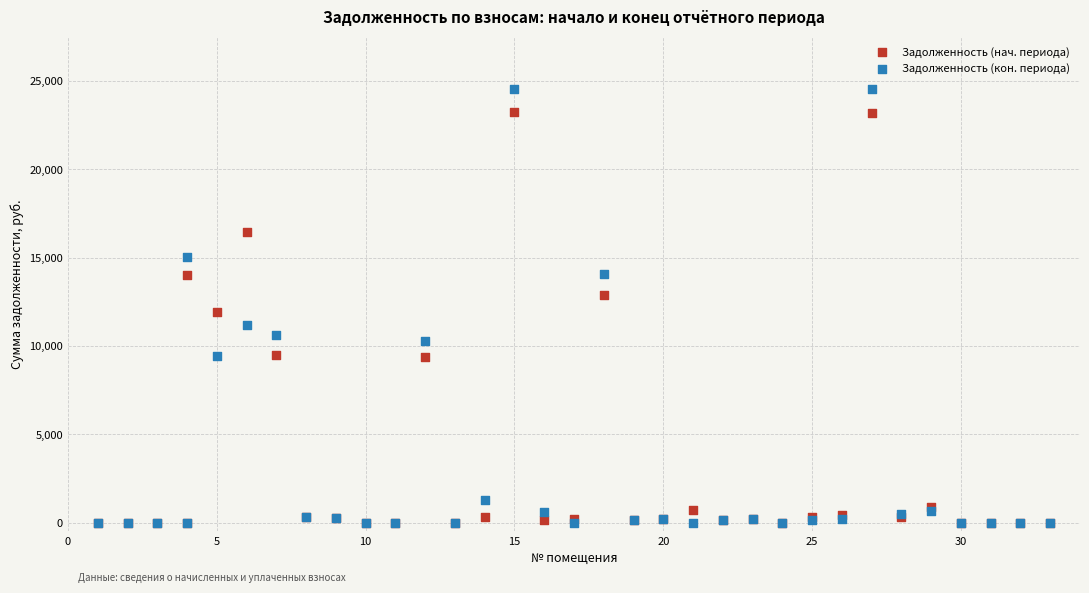

Which series has the largest Y range (max minus min)?

Задолженность (кон. периода)